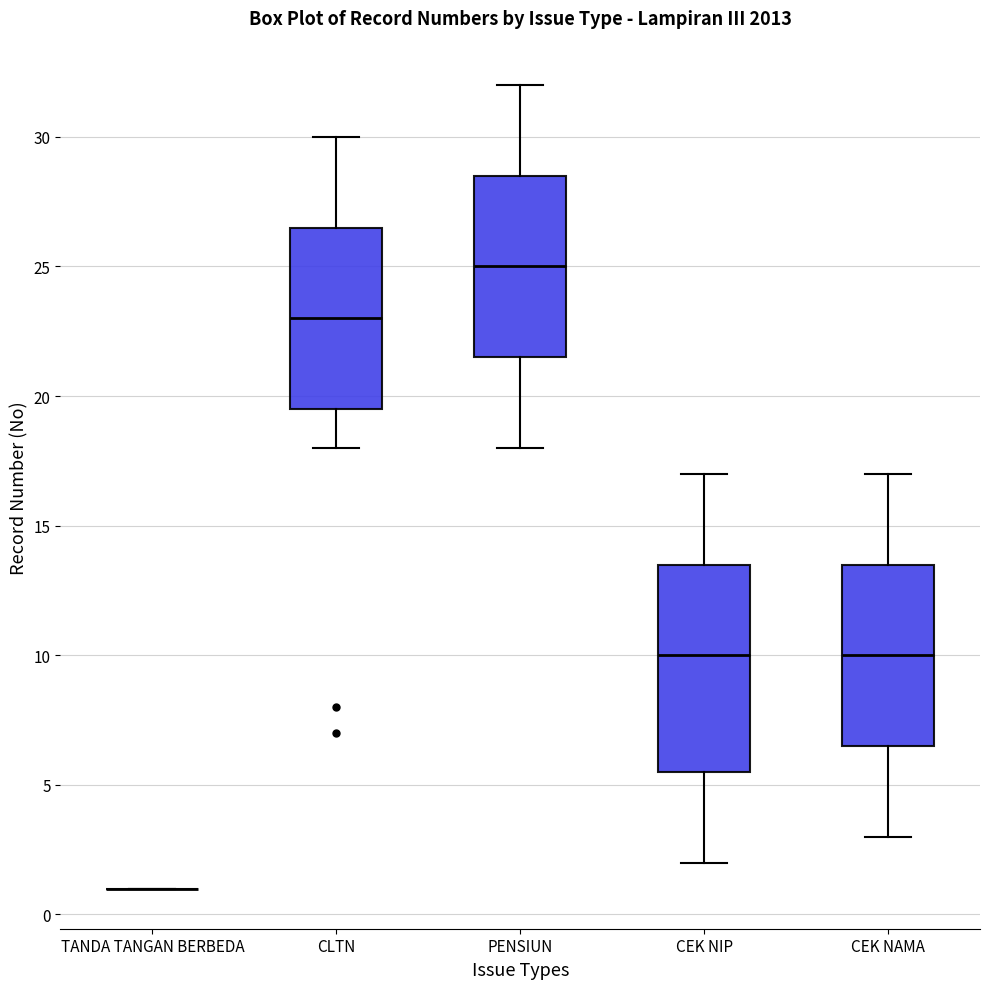

Comparing the boxes themselves (not the whiskers), which one is the tallest?

CEK NIP